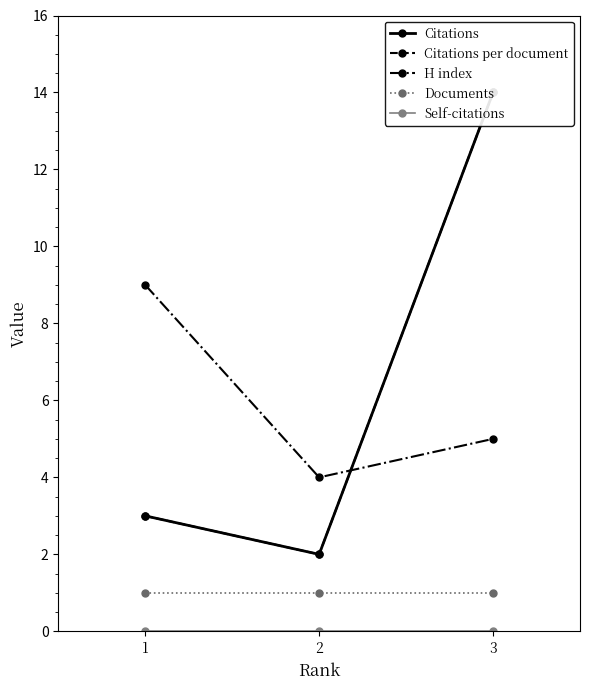

Is it true that Citations equals 2 at 2?

True